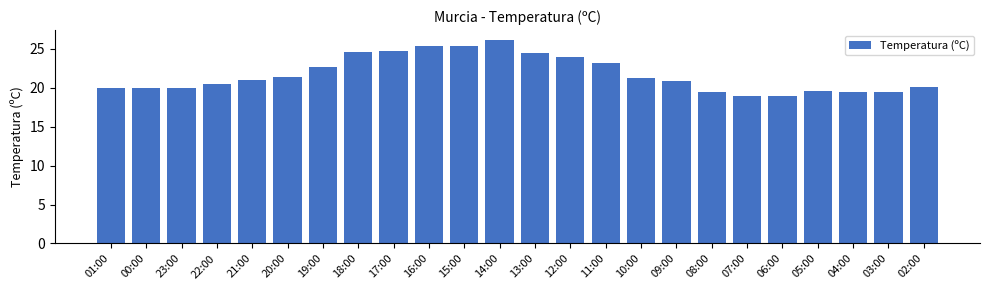

How many bars are there in total?

24